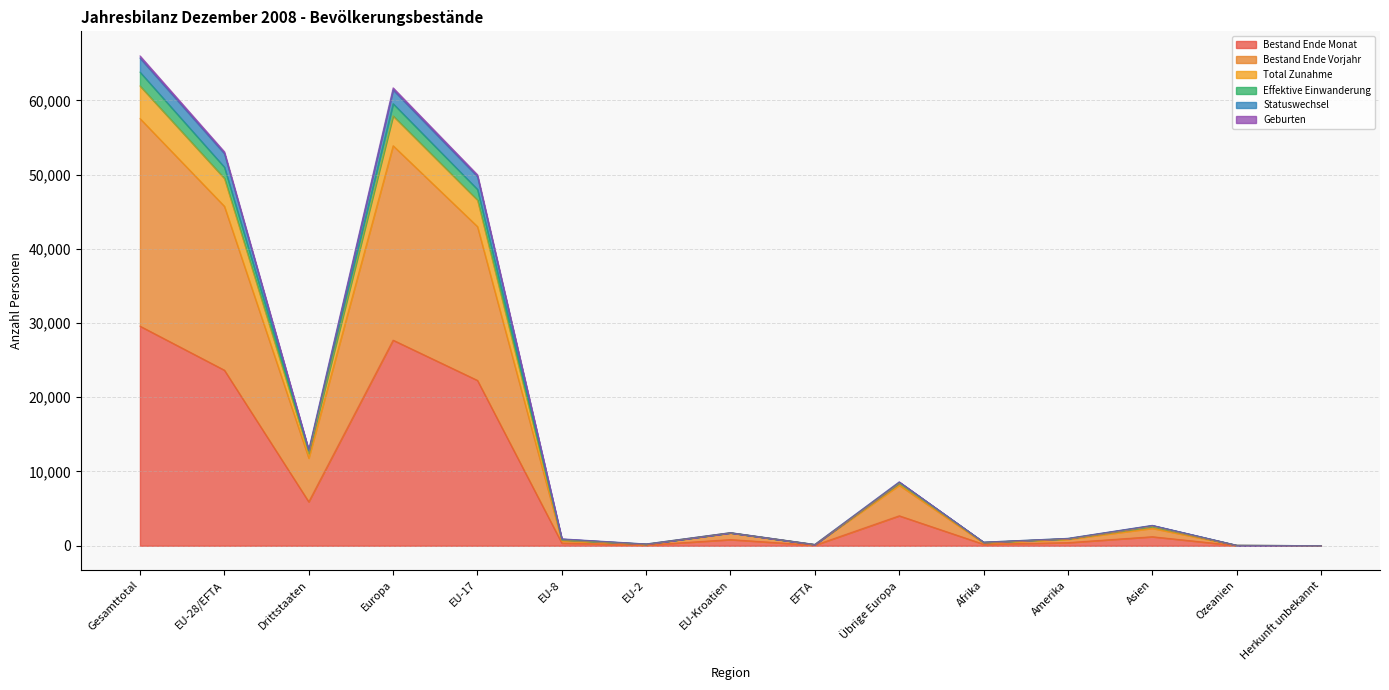

What is the approximate value of Bestand Ende Monat at Ozeanien, to the nearest 10?

30